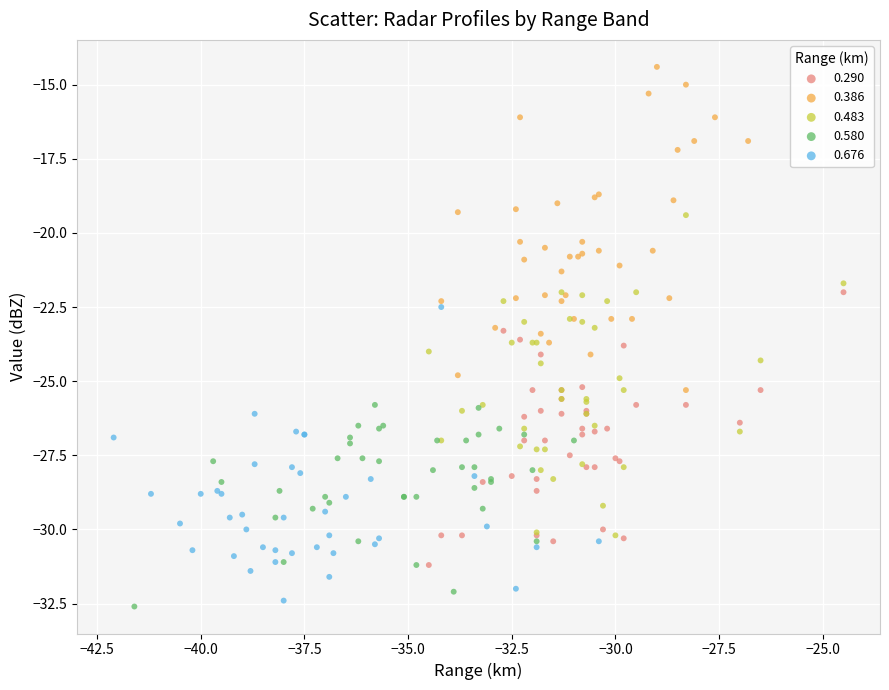

Which series contains the highest Y value?

0.386